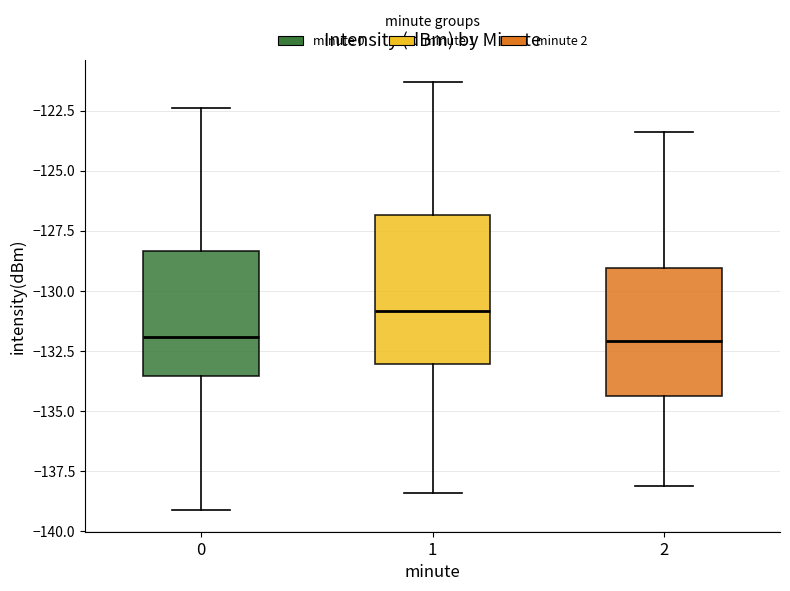

Which box is the tallest, from its lower edge to its upper edge?

1